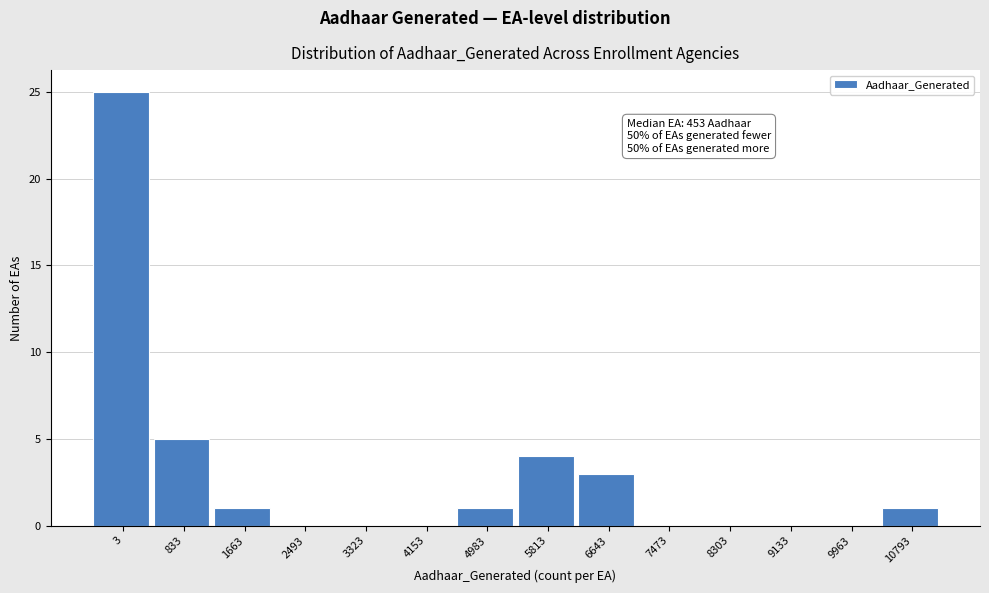

Reading right to left, what are all the values shown in this chart?

10793=1	9963=0	9133=0	8303=0	7473=0	6643=3	5813=4	4983=1	4153=0	3323=0	2493=0	1663=1	833=5	3=25